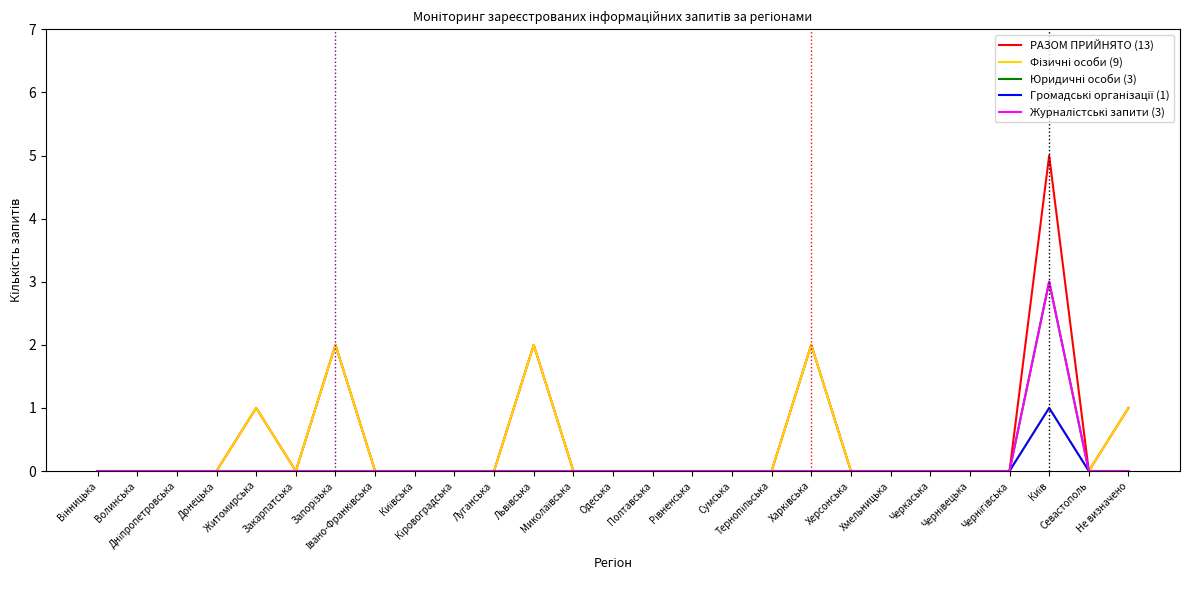

What is the highest value of the Юридичні особи (3) series?

3